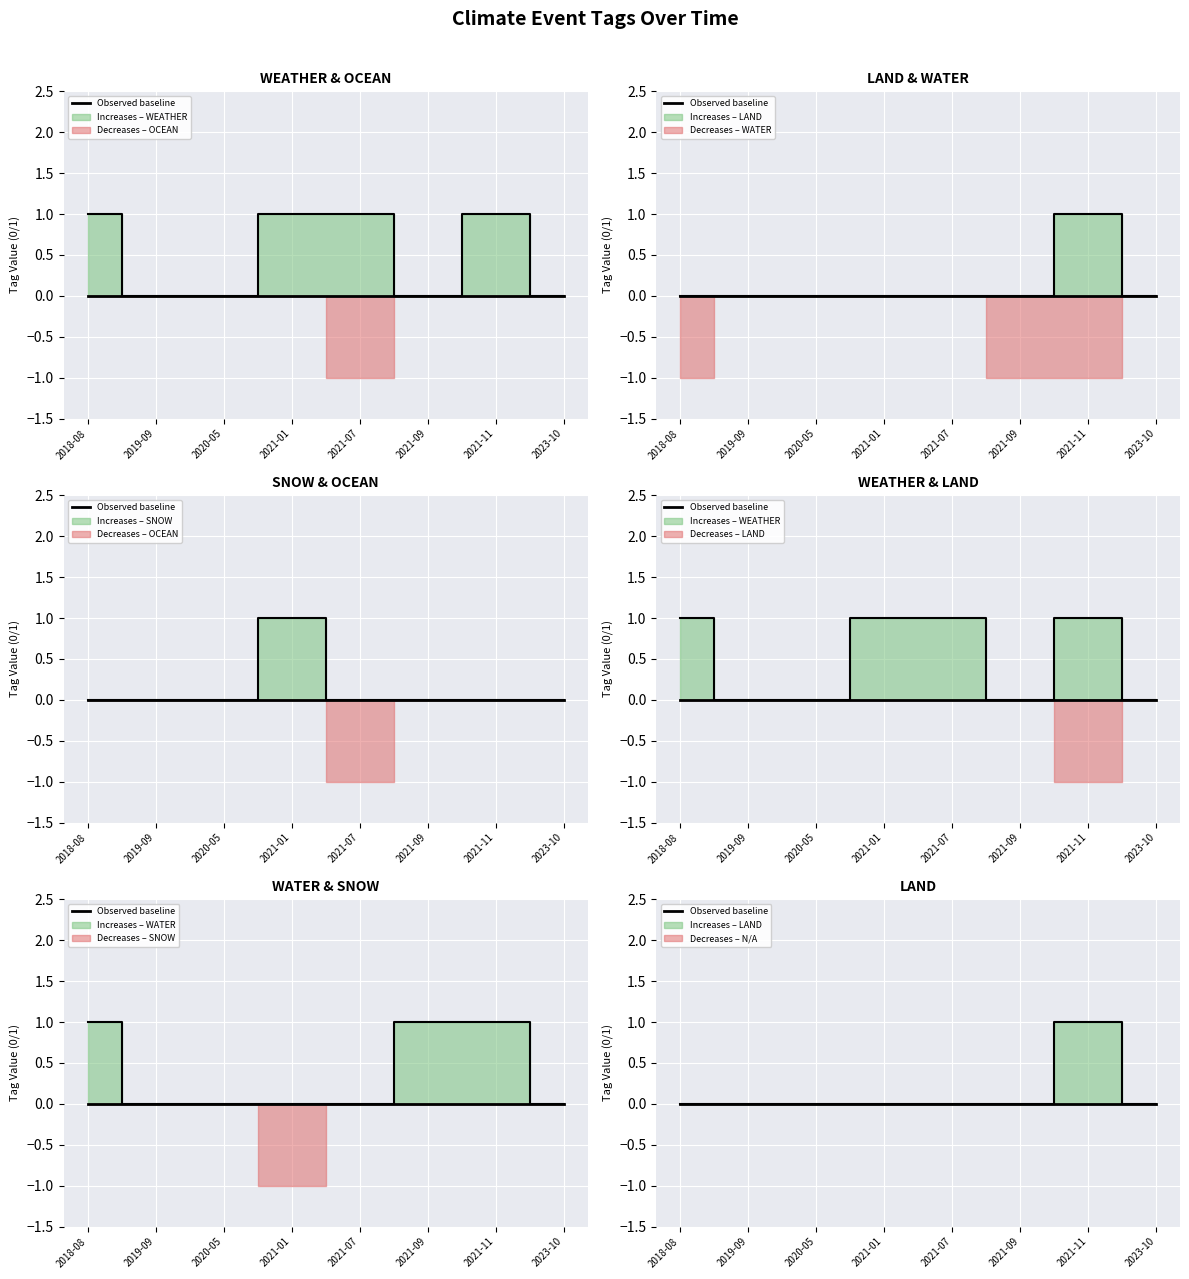

True or false: LAND has a value of 0 at 2020-05.

True